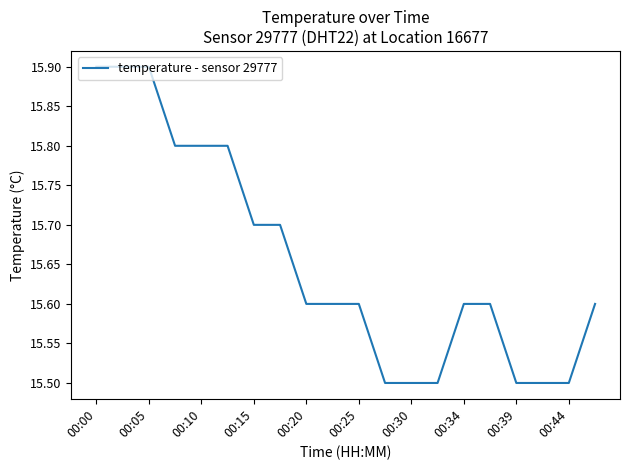

What is the sum of all values?

313.1